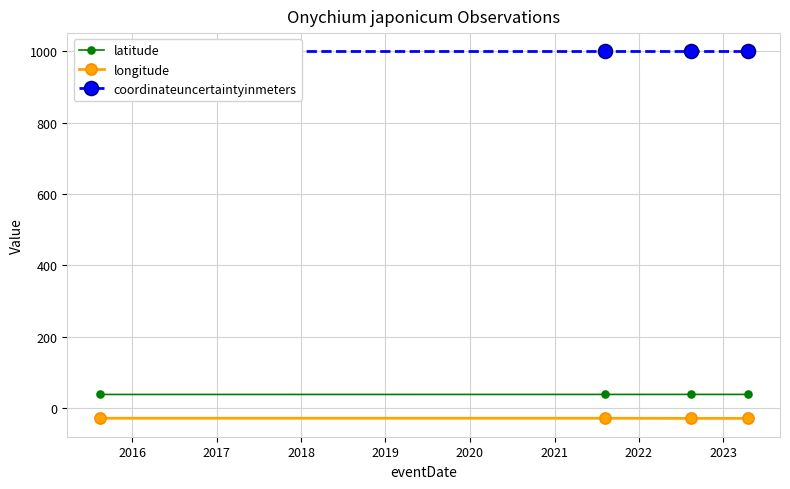

True or false: latitude and longitude intersect in this chart.

False